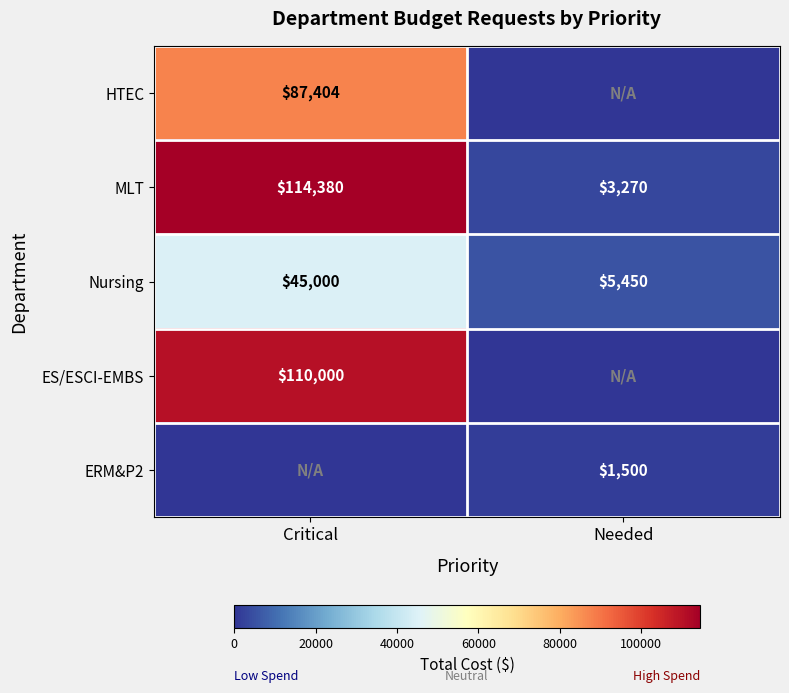

What is the difference between the MLT values at Needed and Critical?

111110